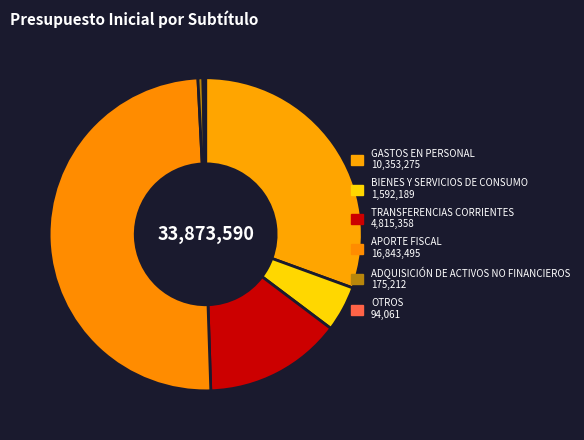

Which has a higher value, ADQUISICIÓN DE ACTIVOS NO FINANCIEROS or TRANSFERENCIAS CORRIENTES?

TRANSFERENCIAS CORRIENTES